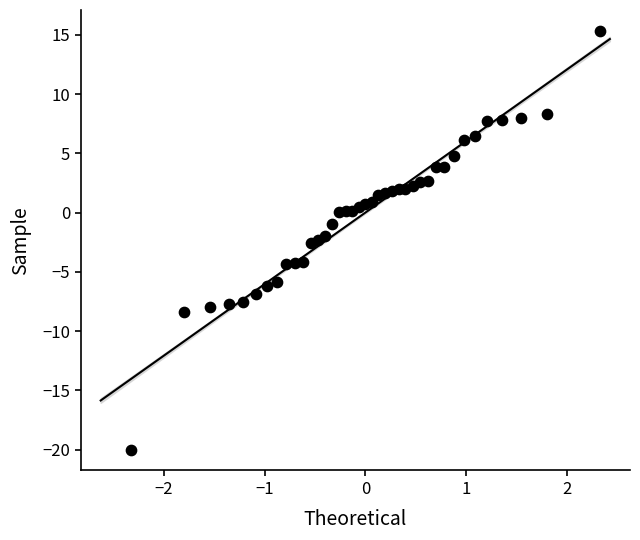

What is the range of Y values (max minus min)?

35.3